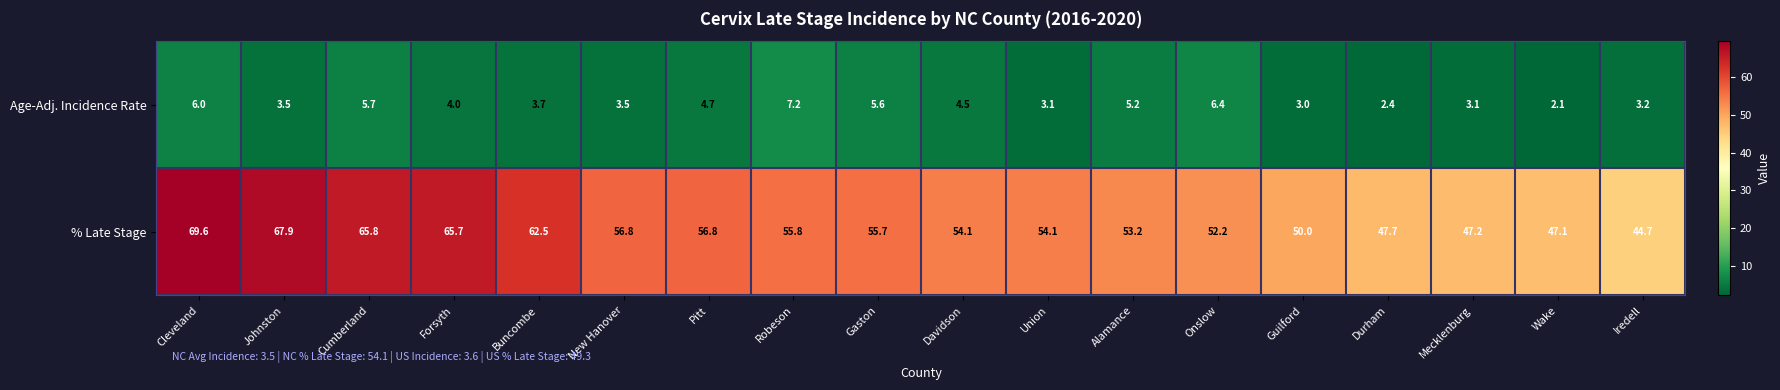

How many values in the % Late Stage series exceed 55?

9